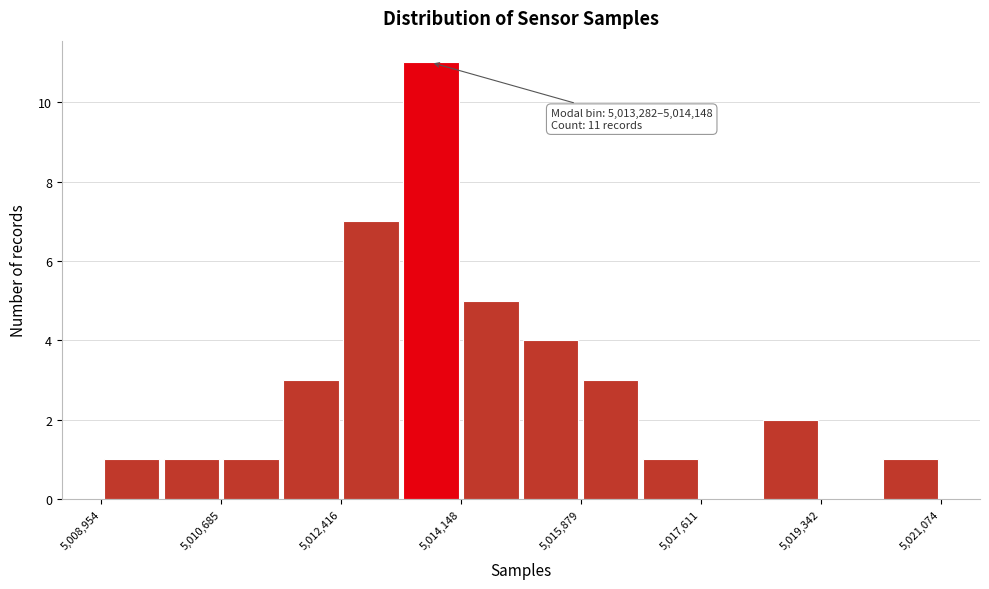

Over which range of the x-axis is the bar tallest?

5013200 to 5014200